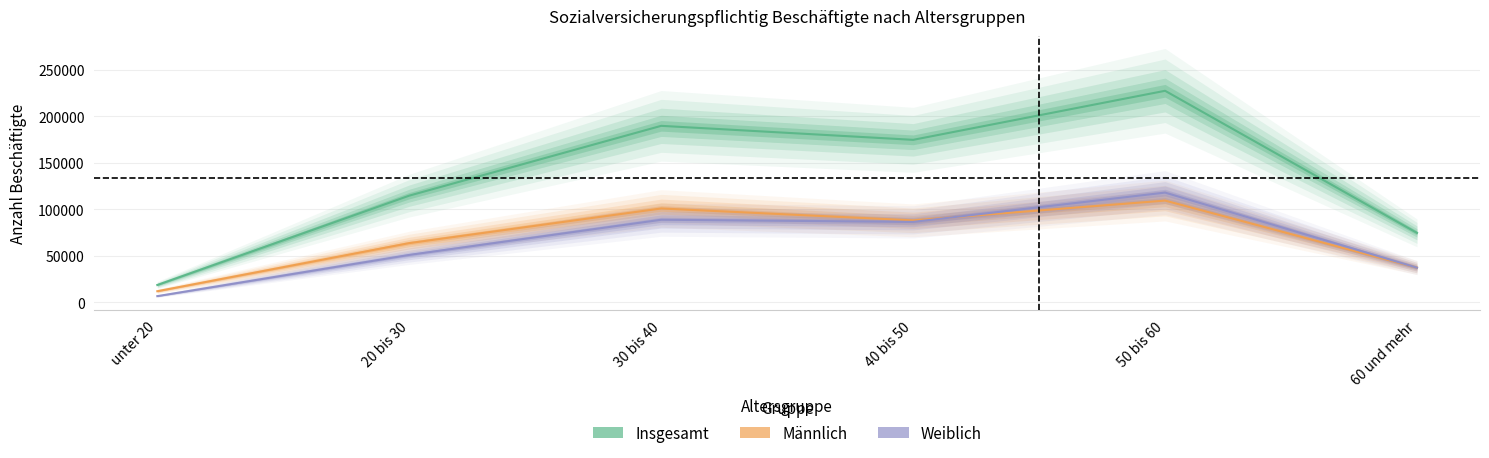

Rank the series at 60 und mehr from lowest to highest value.

Weiblich, Männlich, Insgesamt